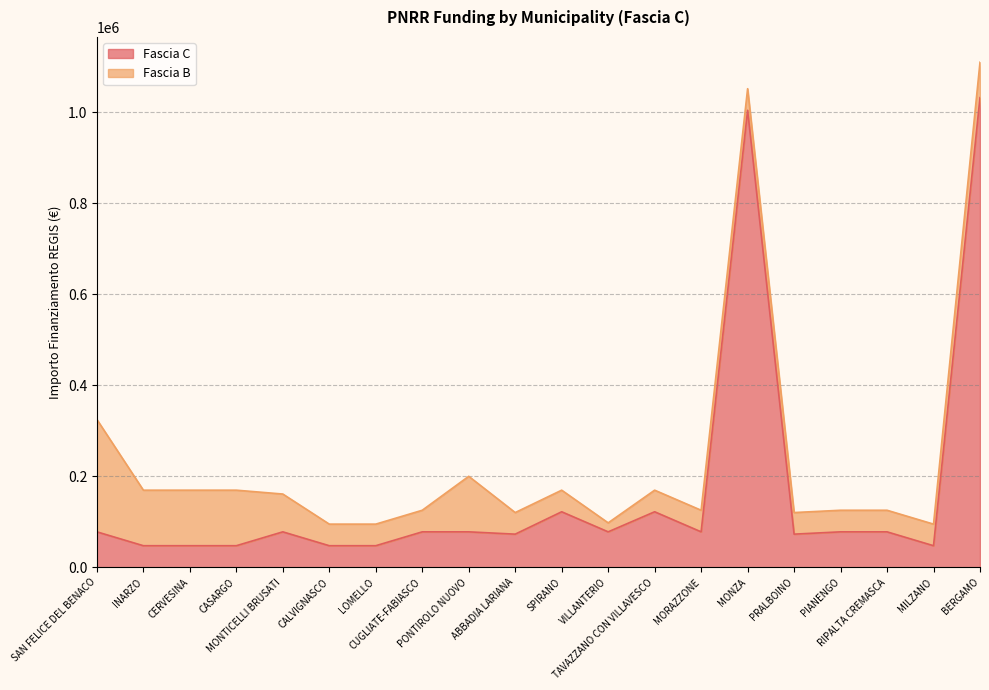

What position from the right is VILLANTERIO?

9